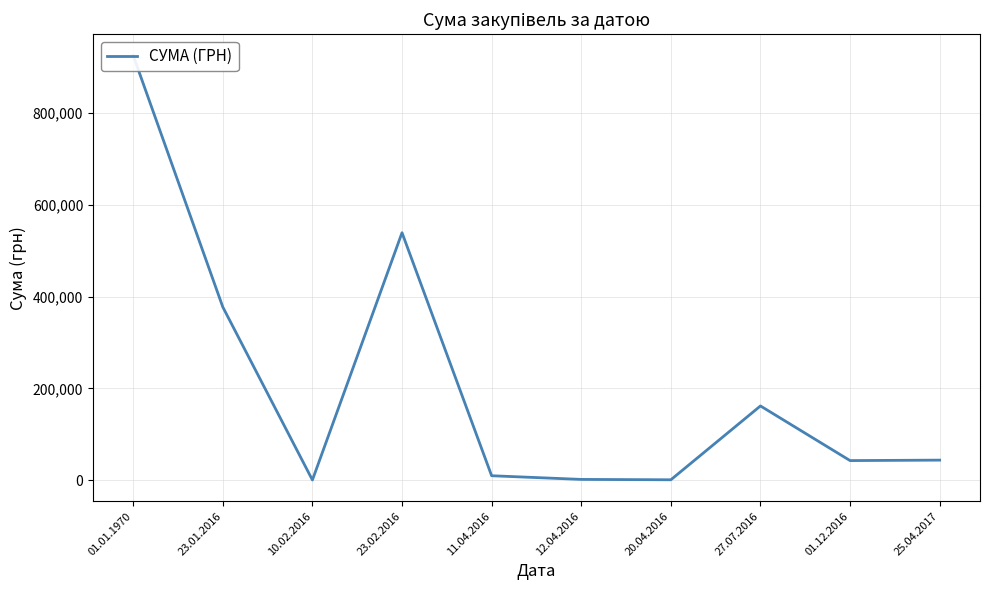

List the labels in order of value, largest first.

01.01.1970, 23.02.2016, 23.01.2016, 27.07.2016, 25.04.2017, 01.12.2016, 11.04.2016, 12.04.2016, 20.04.2016, 10.02.2016